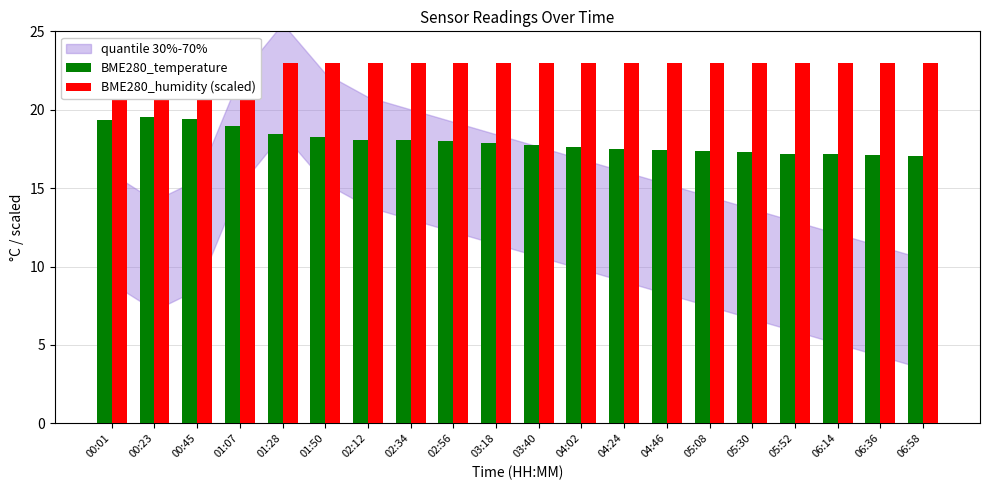

What is the smallest value displayed?

17.1